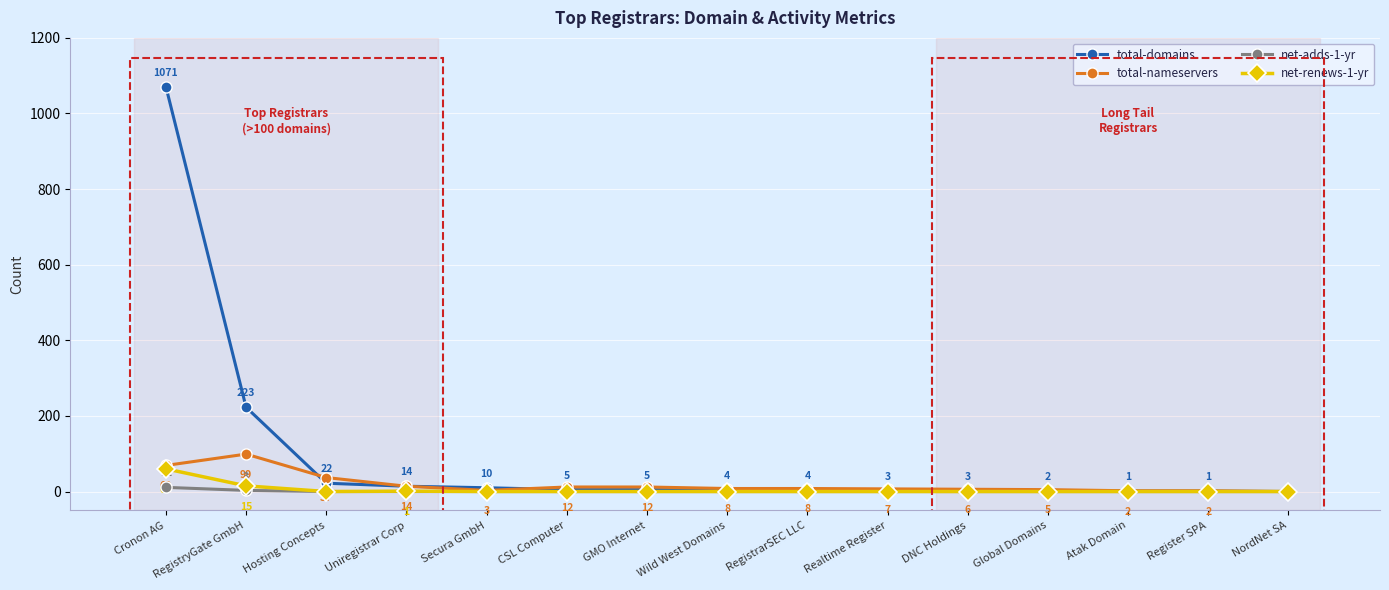

What is the sum of the total-nameservers values at DNC Holdings and Global Domains?

11